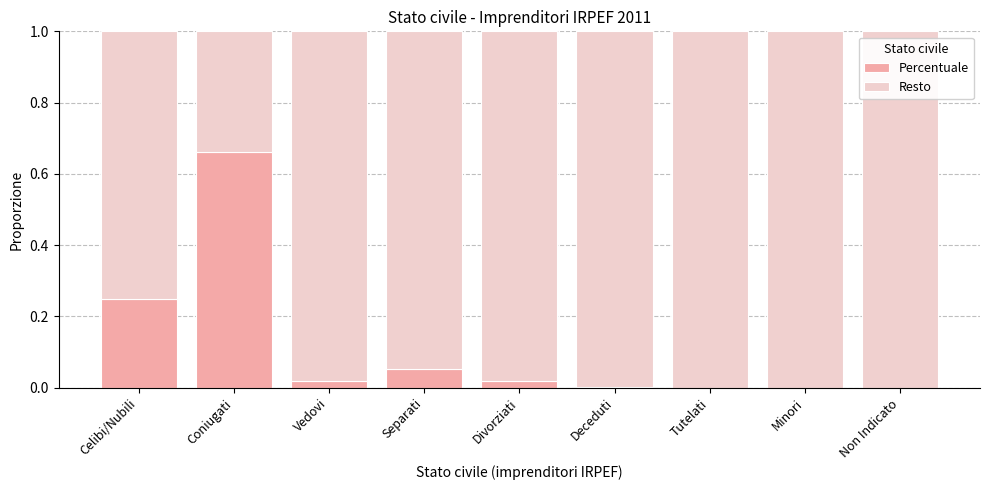

At which label does Percentuale reach its peak?

Coniugati